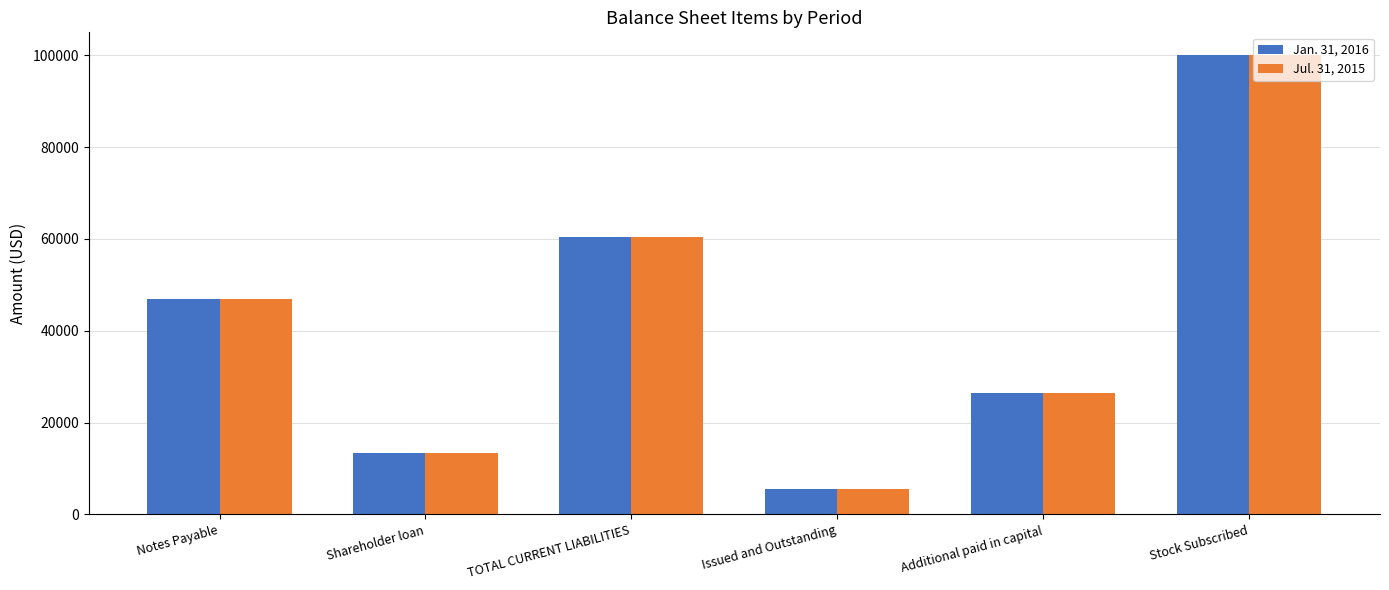

What is the total value across all series at Additional paid in capital?

53000